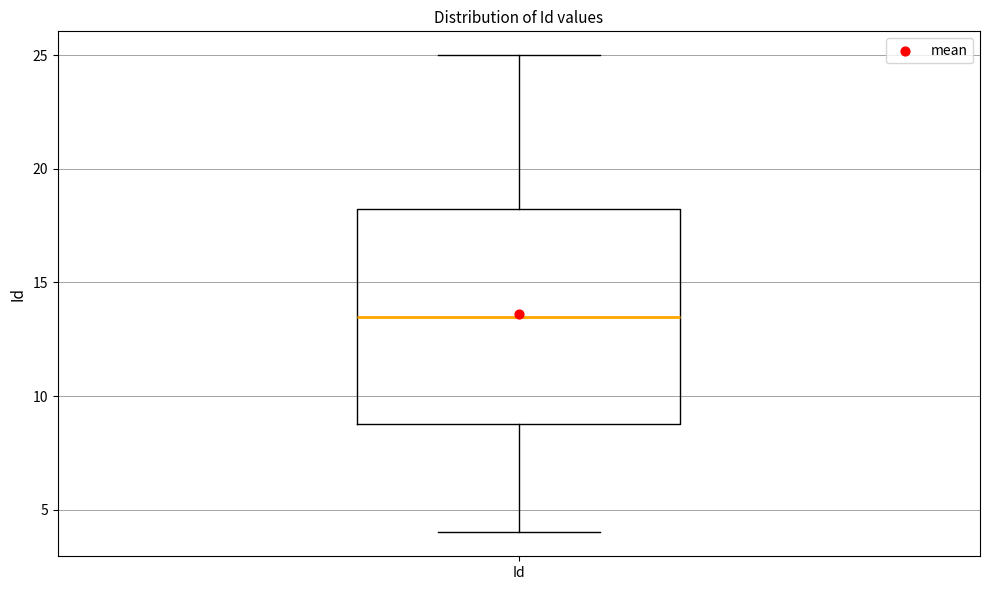

Read this box plot against the y-axis: the position of the median line, the range covered by the box, and the ends of both whiskers. The values are not printed on the chart, so give them approximately, as read against the axis.

median 13.5, box 9.0 to 18.5, whiskers 4.0 to 25.0